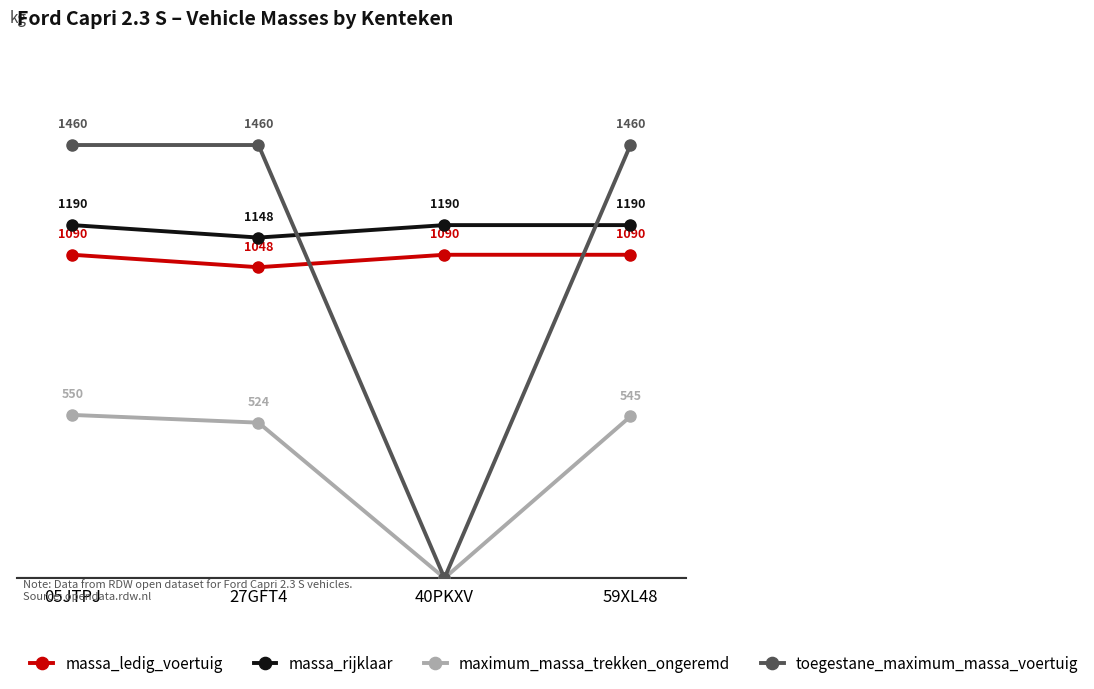

At which label does maximum_massa_trekken_ongeremd reach its peak?

05JTPJ